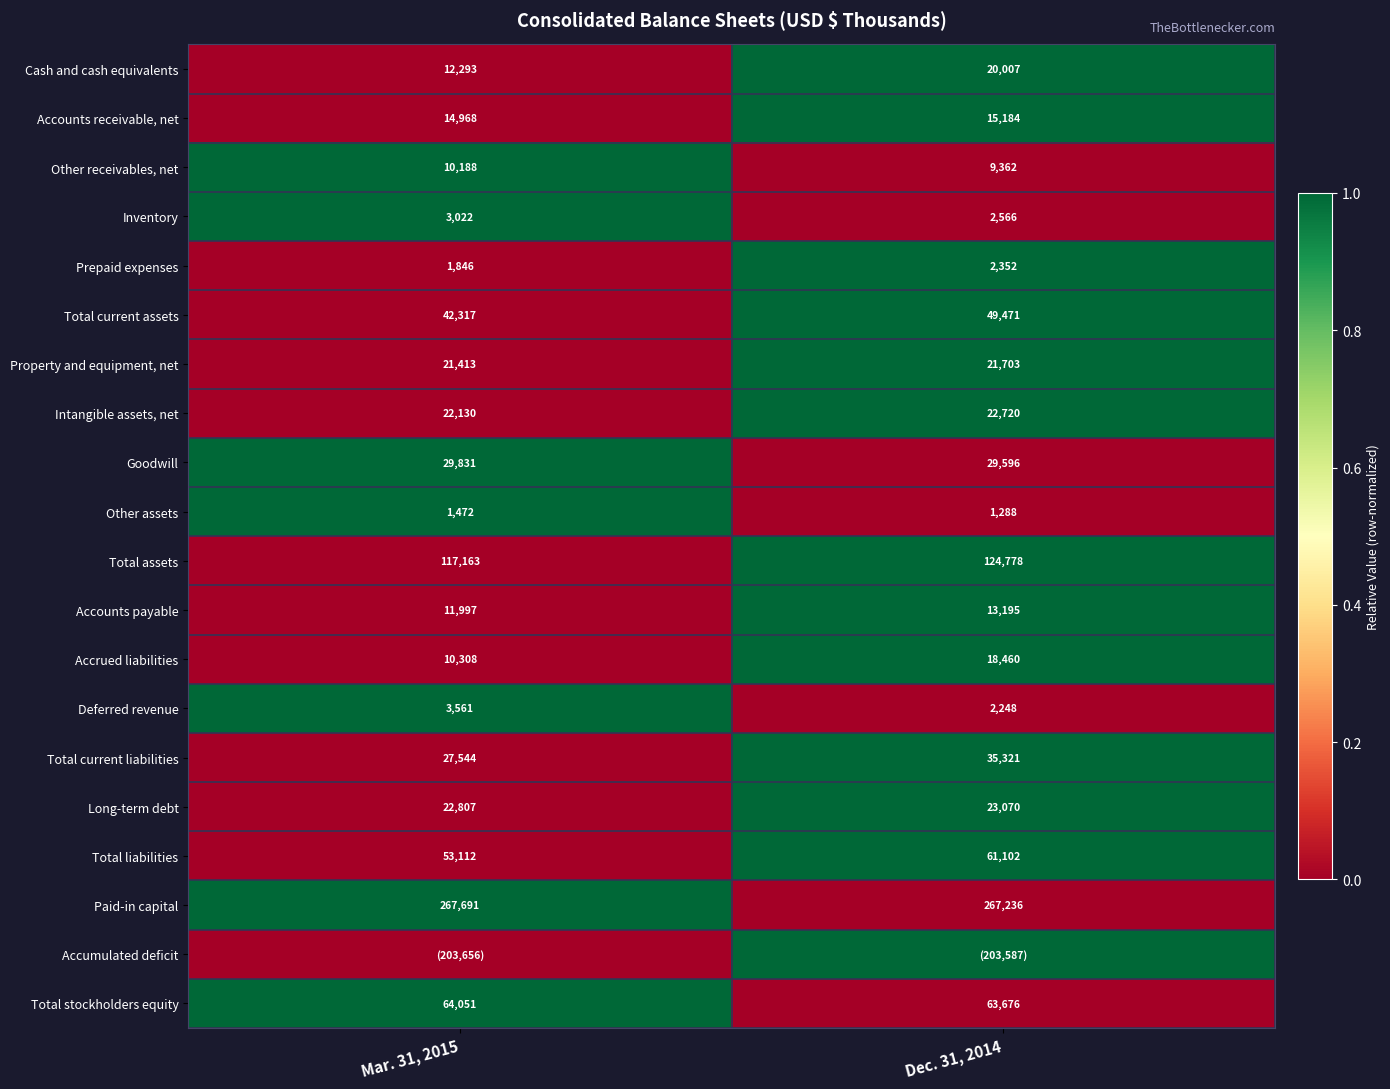

How many series are shown in this chart?

20